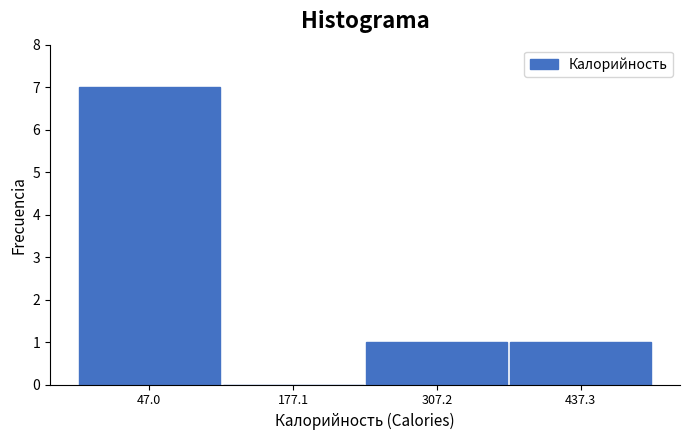

Reading right to left, extract all data points from this chart.

437.3=1	307.2=1	177.1=0	47.0=7